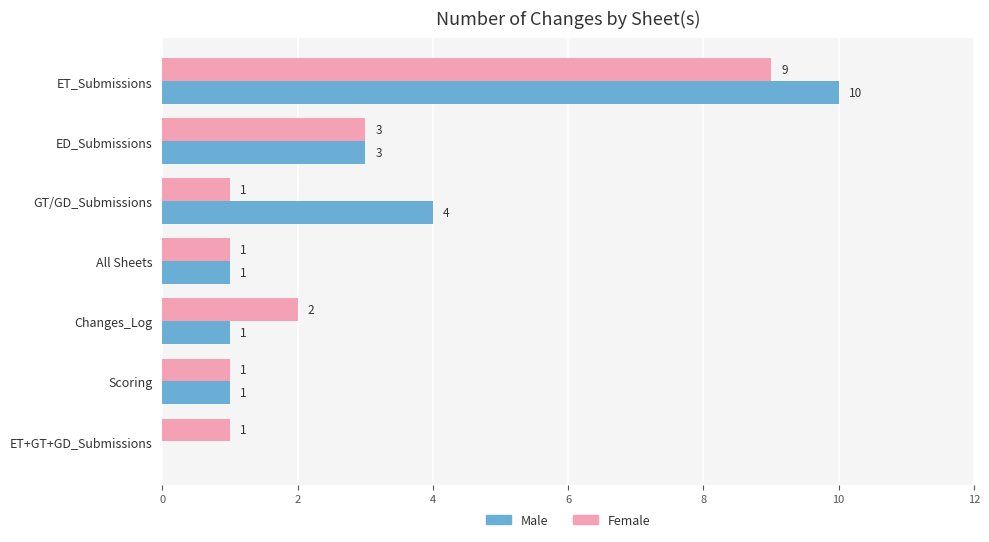

The Male series shows 2 at Changes_Log. True or false?

False